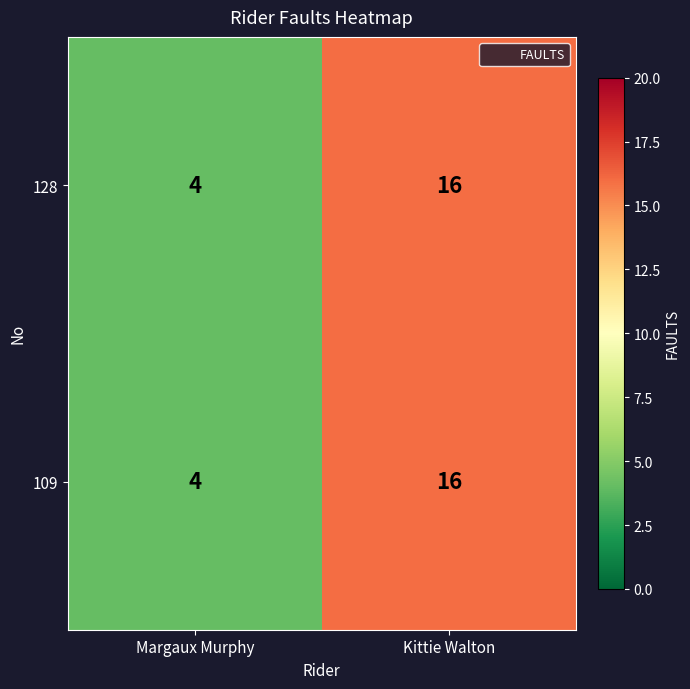

Read the 109 value at Margaux Murphy, to the nearest 5.

5